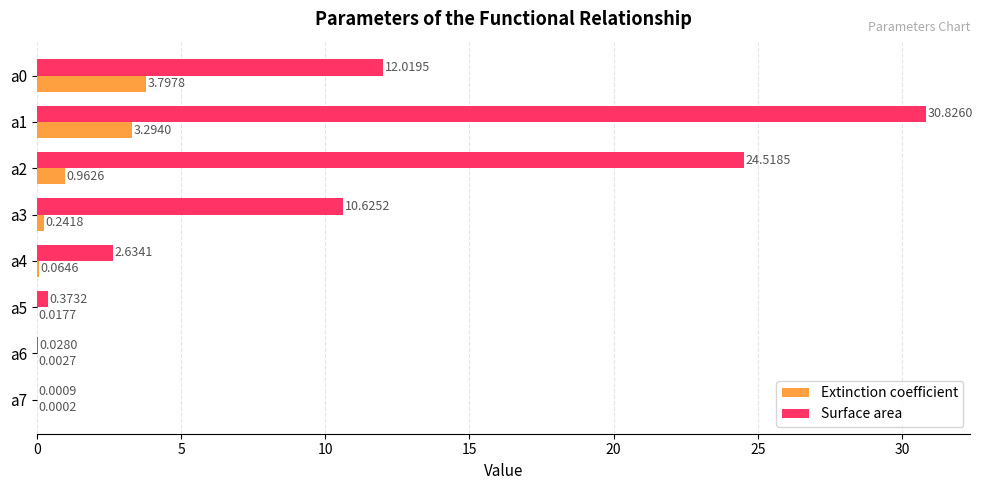

Between a3 and a7, which series saw the biggest shift?

Surface area